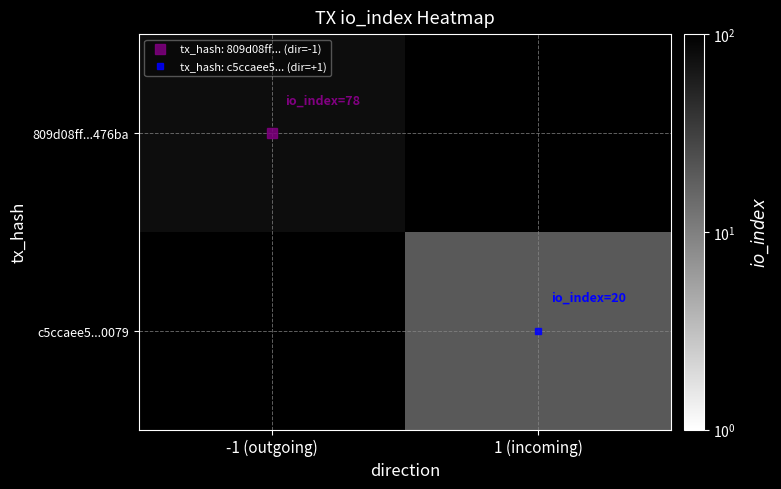

List the series in order of their overall mean, lowest first.

809d08ff...476ba, c5ccaee5...0079